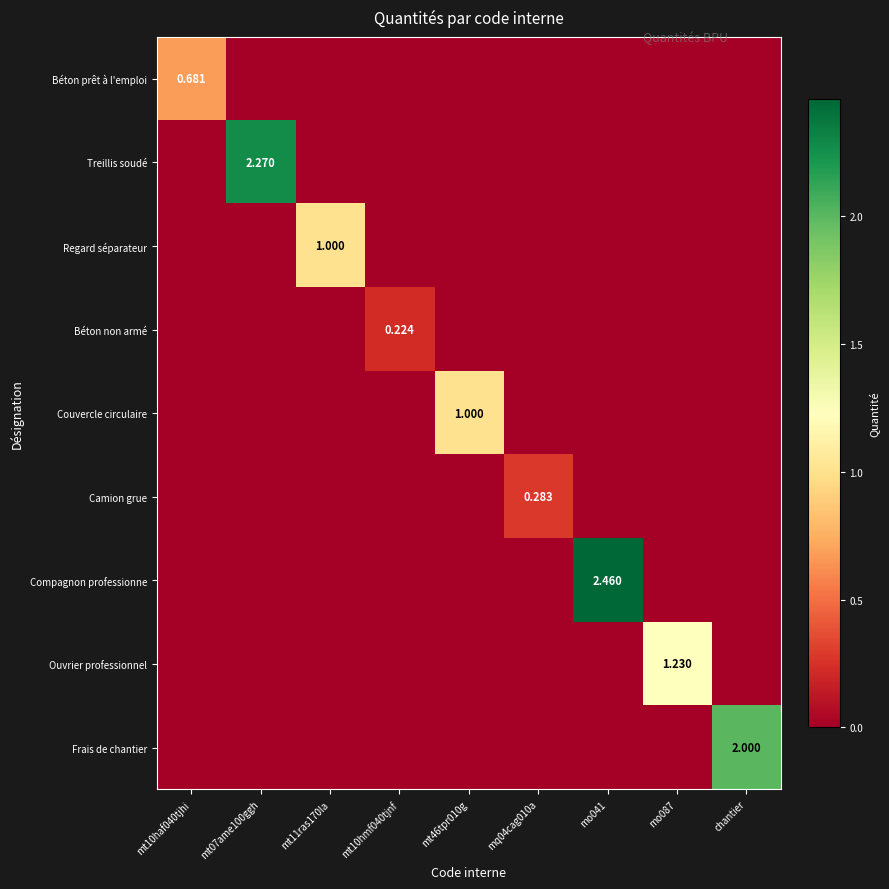

At which label is Regard séparateur closest to 0?

mt10haf040tjhi